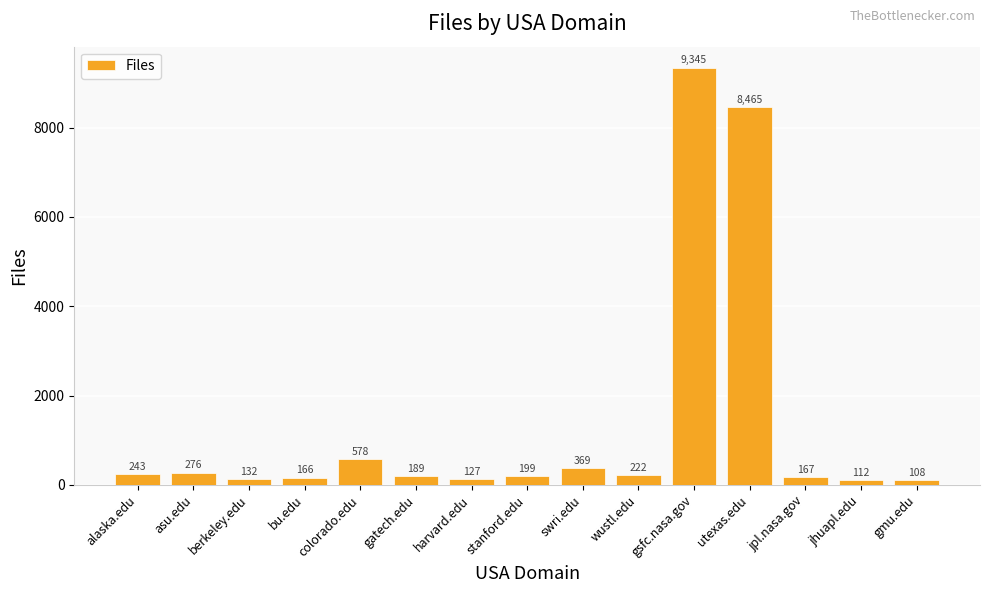

What is the label of the 12th bar from the right?

bu.edu